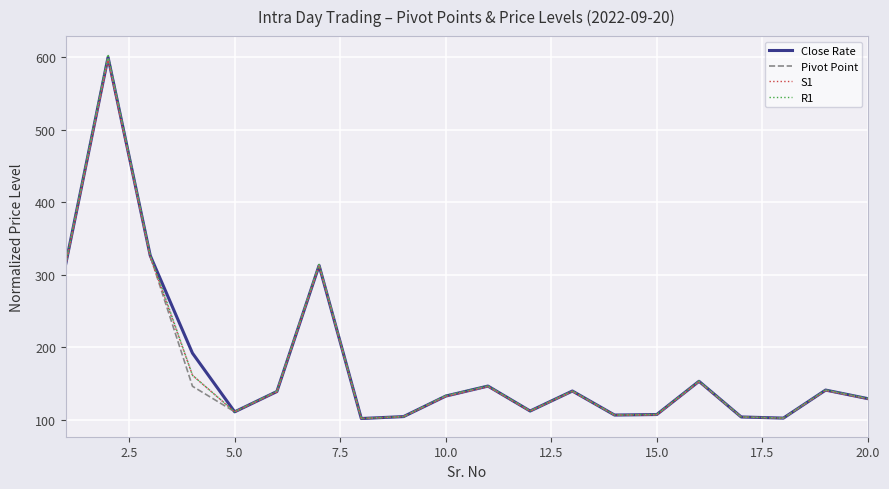

What is the total value across all series at 17.5?

405.6